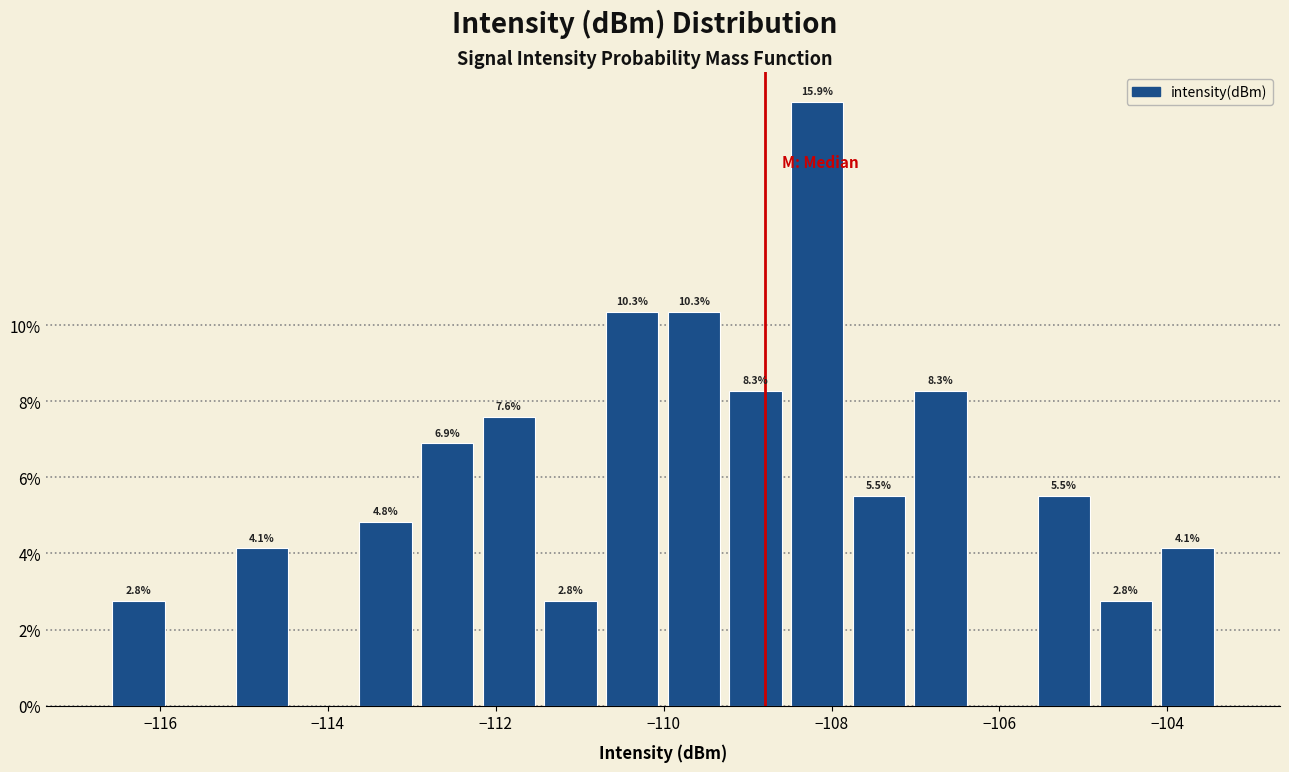

Read against the x-axis, roughly where is the centre of the tallest bar?

-108.2